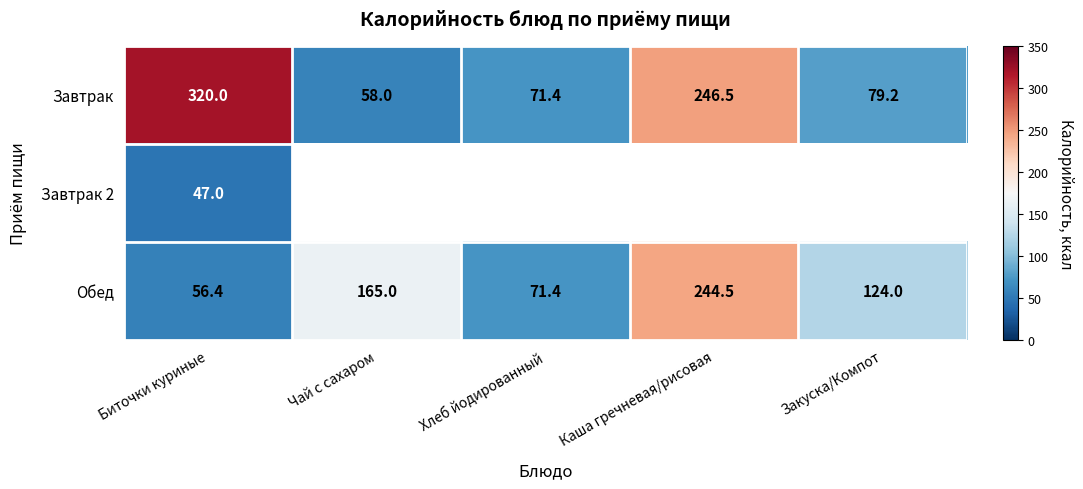

Is it true that Завтрак equals 58.0 at Чай с сахаром?

True